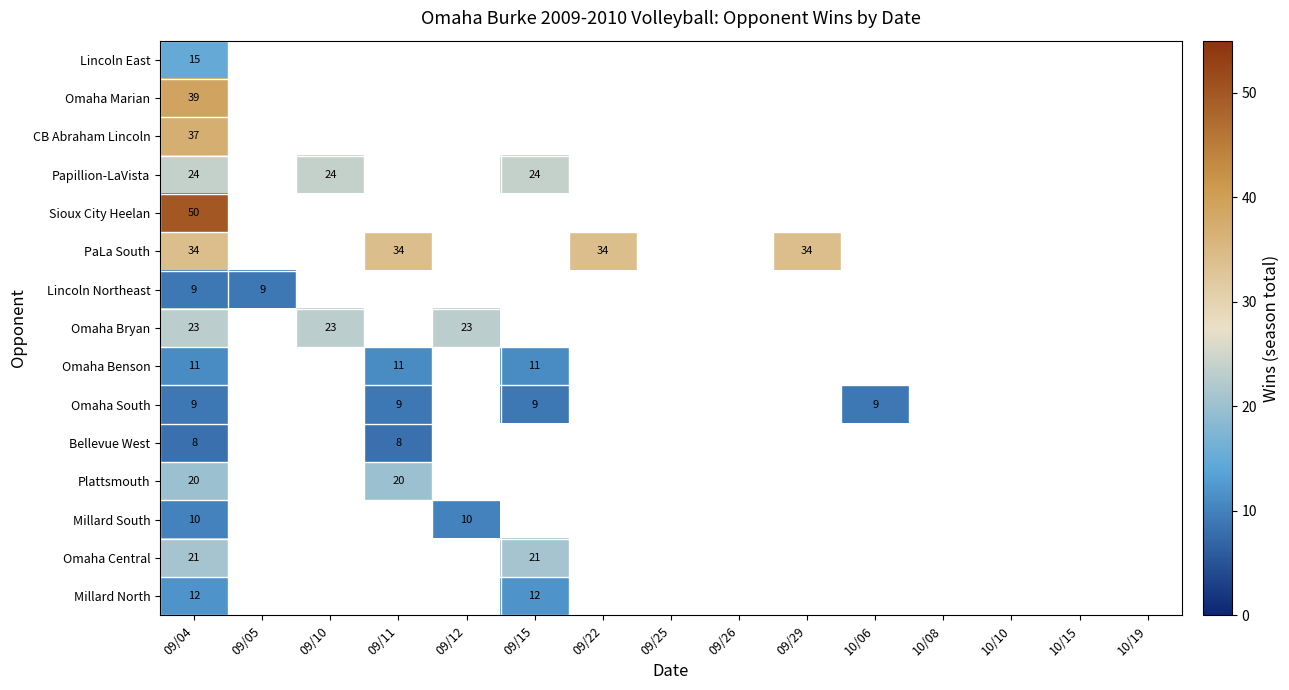

True or false: Millard North has a value of 19 at 09/15.

False